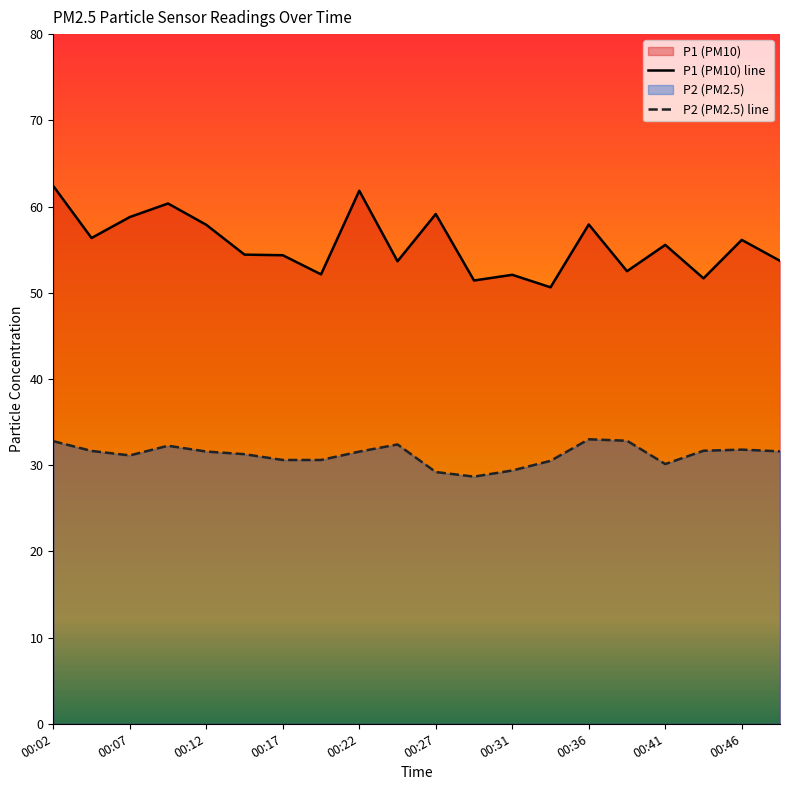

Where does the P1 series first go above 55?

00:02